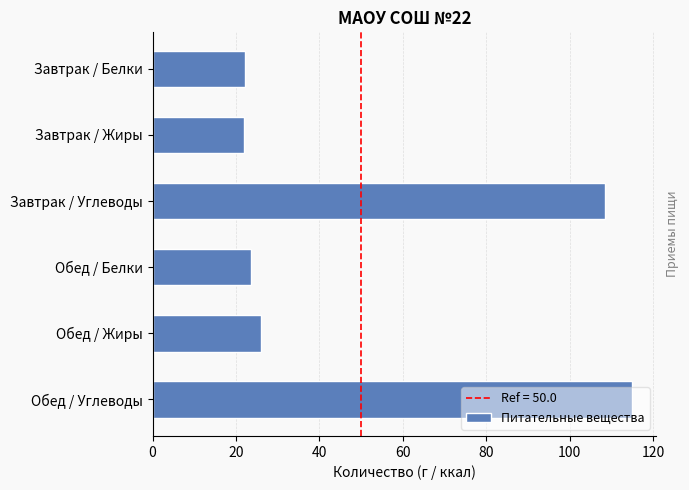

Which category has the highest value across all series?

Обед / Углеводы